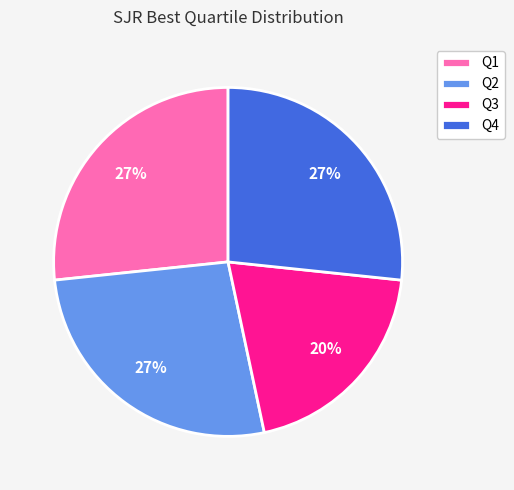

Approximately how many times larger is the value at Q2 compared to Q4?

1.0